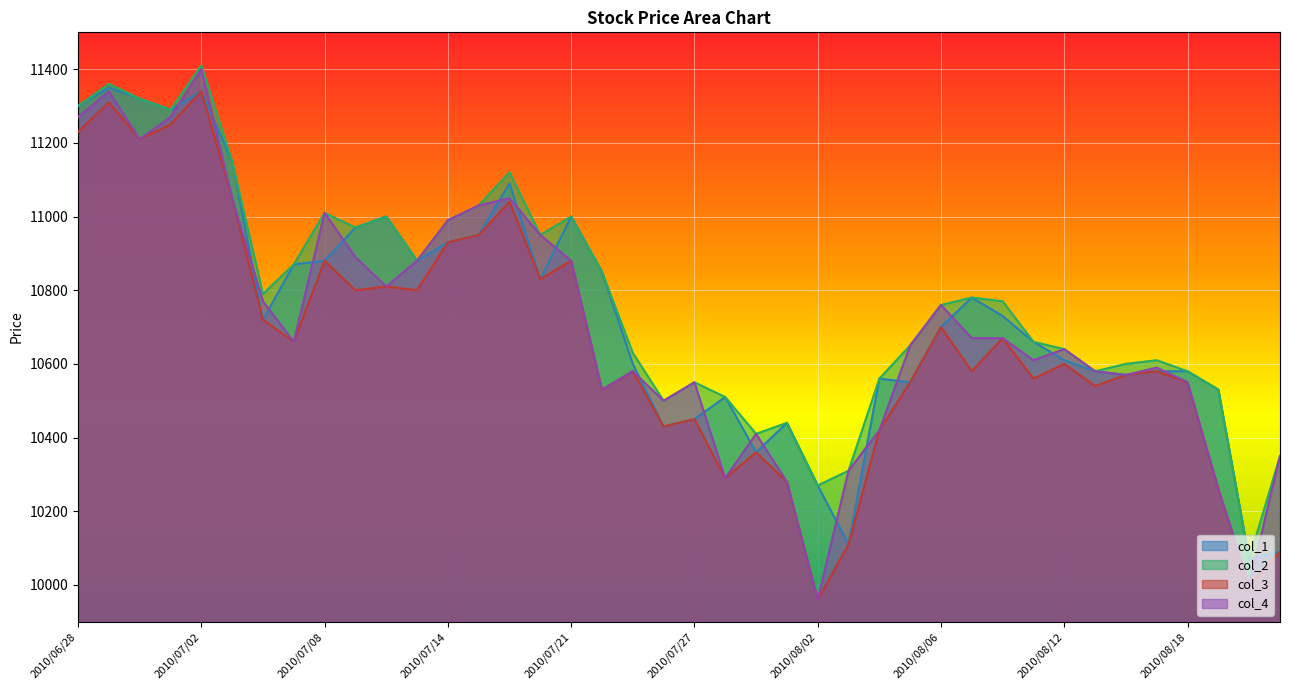

Rank the categories by col_1 value from highest to lowest.

2010/06/29, 2010/07/02, 2010/06/30, 2010/06/28, 2010/07/01, 2010/07/05, 2010/07/16, 2010/07/12, 2010/07/21, 2010/07/09, 2010/07/15, 2010/07/14, 2010/07/08, 2010/07/13, 2010/07/07, 2010/07/22, 2010/07/20, 2010/08/09, 2010/08/10, 2010/07/06, 2010/08/06, 2010/08/11, 2010/08/12, 2010/07/23, 2010/08/13, 2010/08/17, 2010/08/18, 2010/08/16, 2010/08/04, 2010/08/05, 2010/08/19, 2010/07/28, 2010/07/27, 2010/07/30, 2010/07/26, 2010/07/29, 2010/08/02, 2010/08/03, 2010/08/23, 2010/08/20